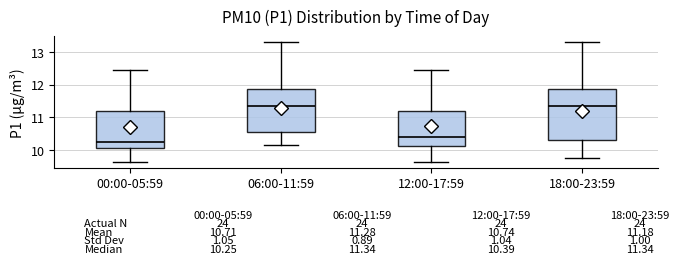

Which box's median line is the lowest?

00:00-05:59